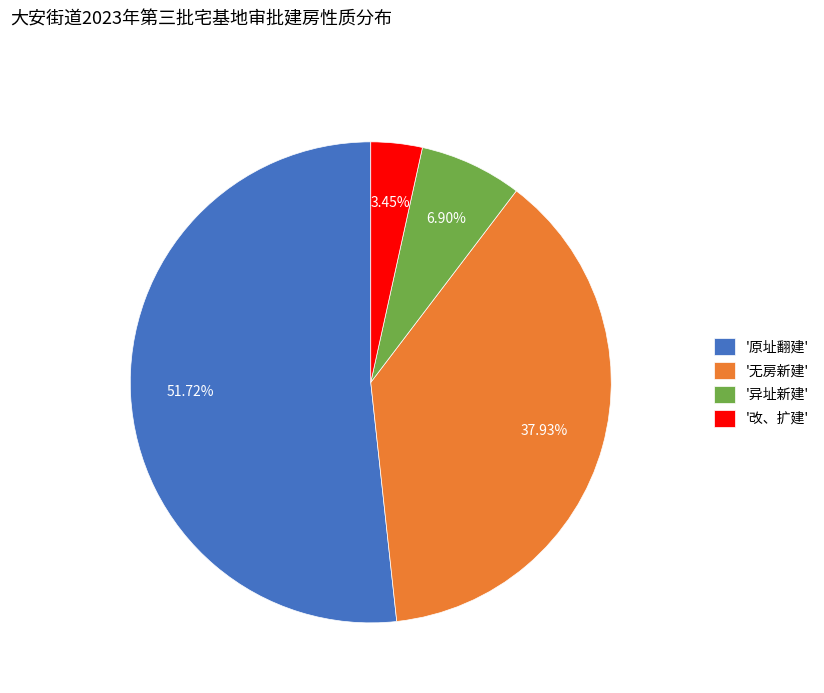

Which has a higher value, '异址新建' or '改、扩建'?

'异址新建'